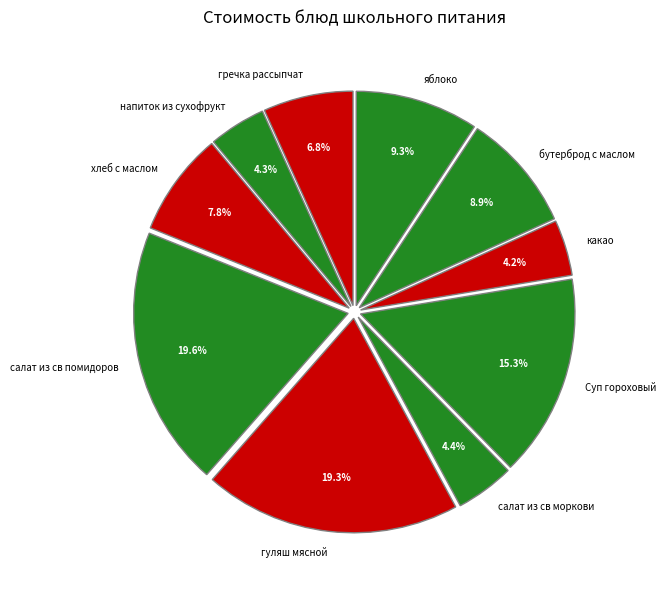

True or false: яблоко accounts for 9% of the total.

True